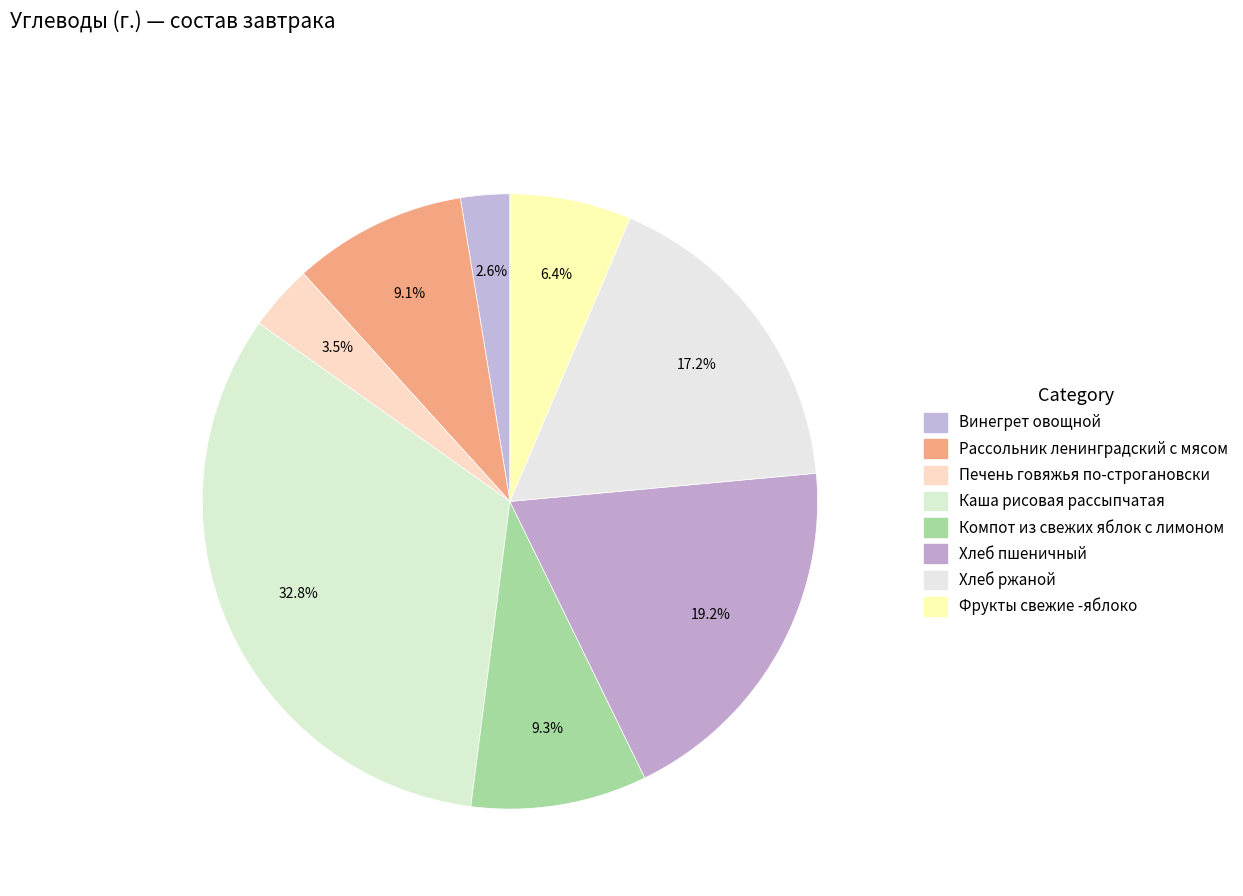

What is the change in value from Печень говяжья по-строгановски to Фрукты свежие -яблоко?

+4.5